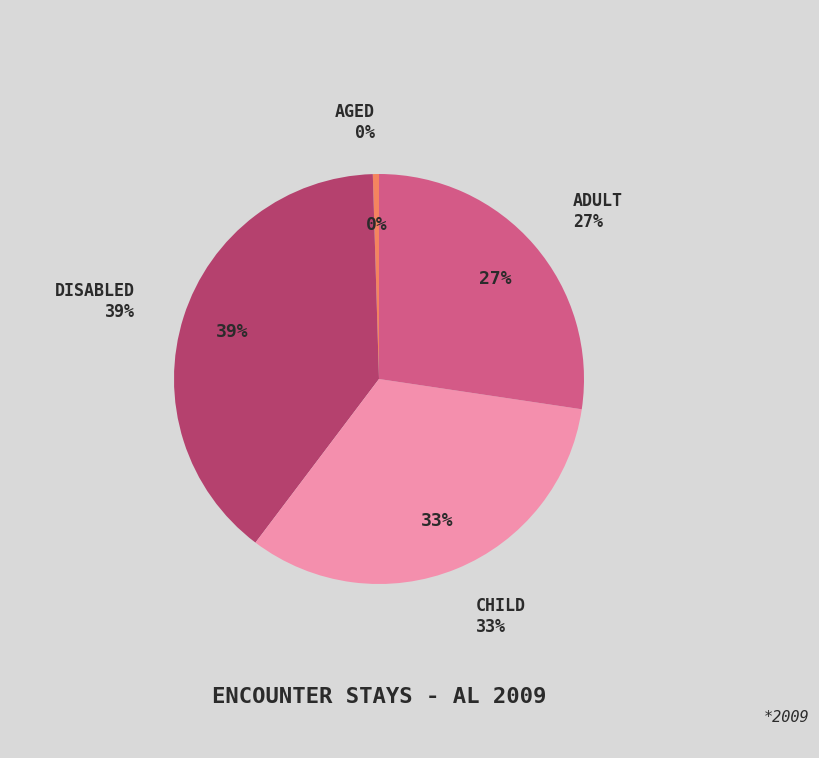

To the nearest percent, what is the difference between the largest and smallest slice percentages?

39%